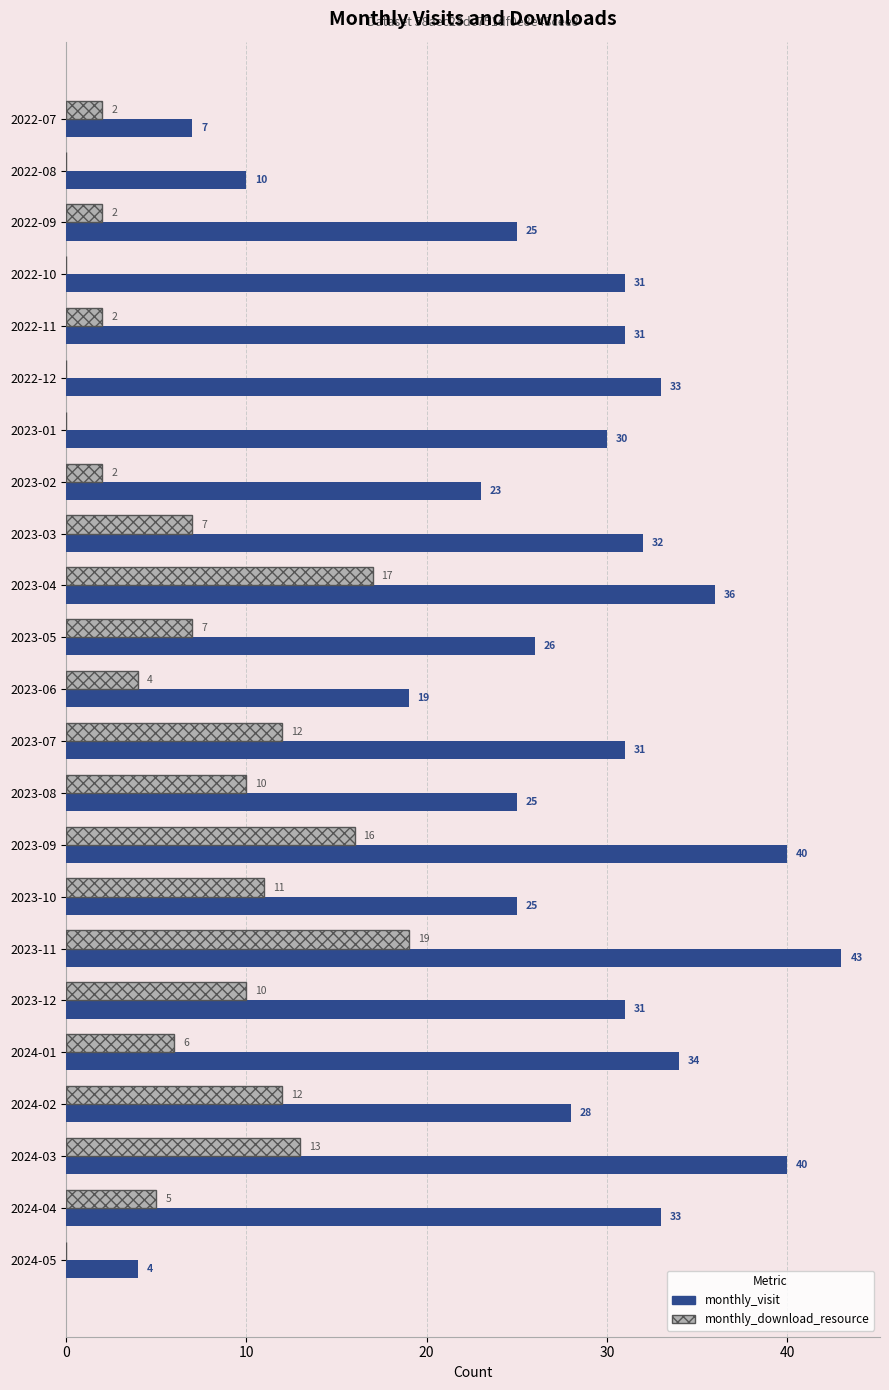

What is the sum of the monthly_visit values at 2022-09 and 2022-07?

32